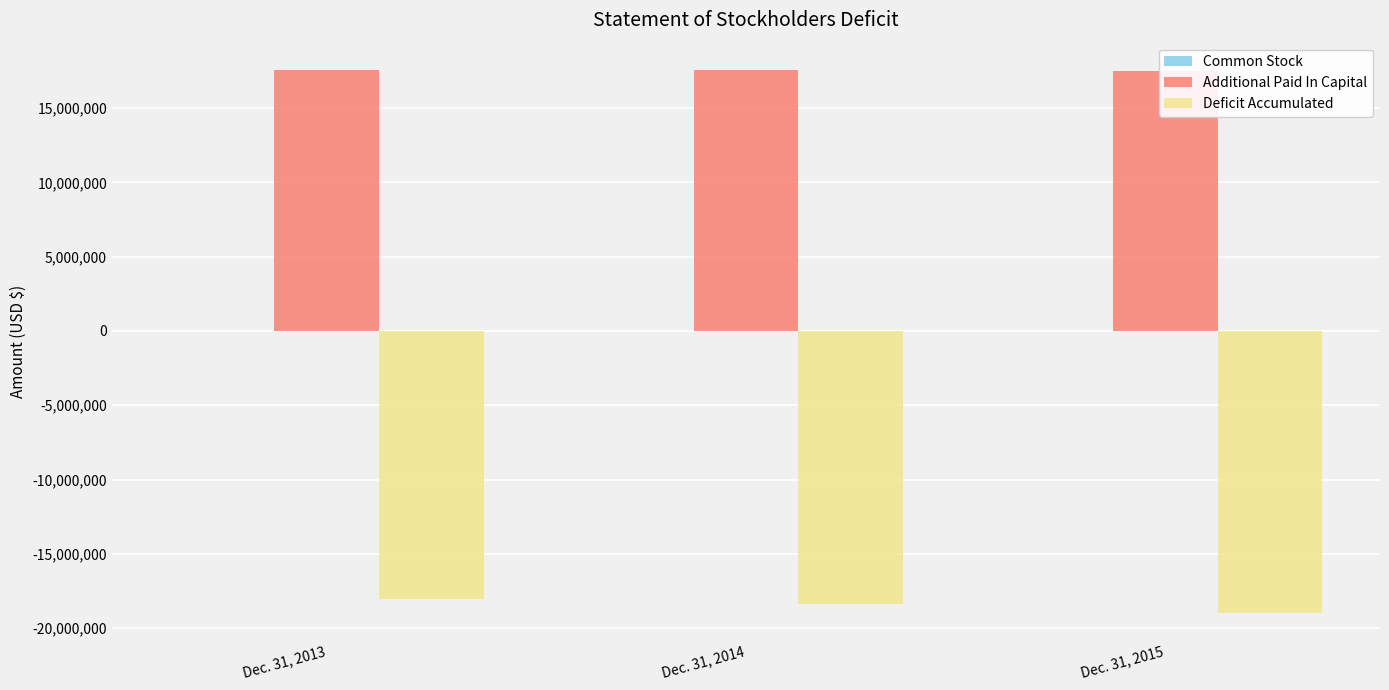

At which label is Deficit Accumulated closest to -18495344?

Dec. 31, 2014